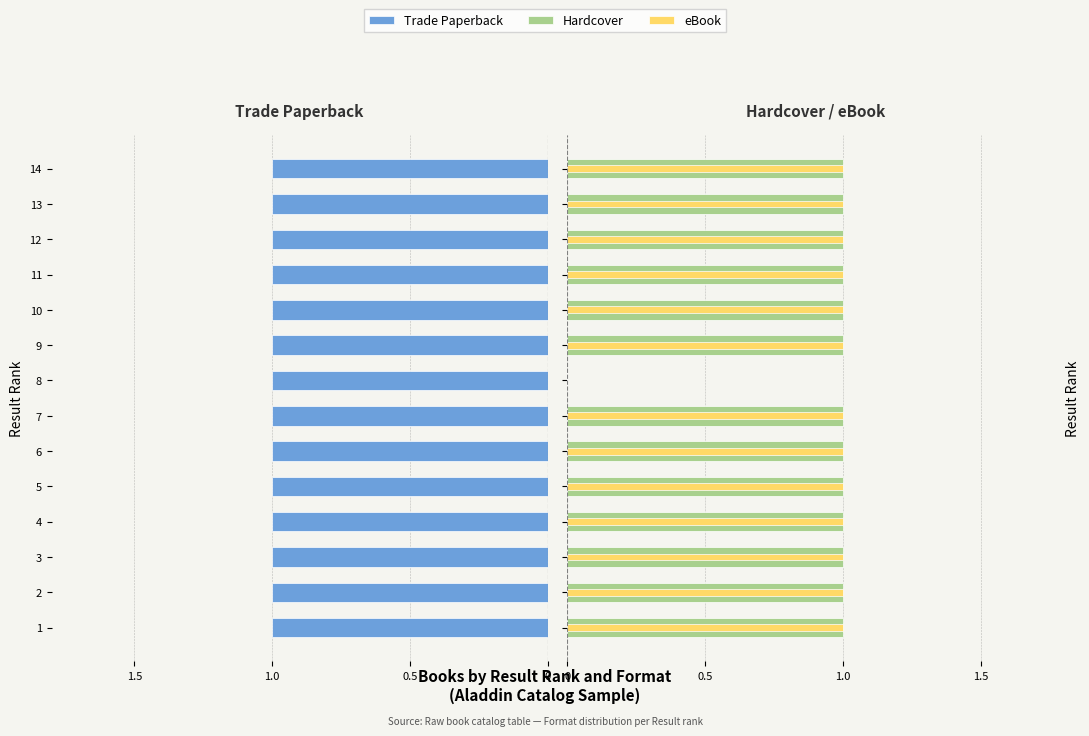

What is the maximum value for Hardcover?

1.0